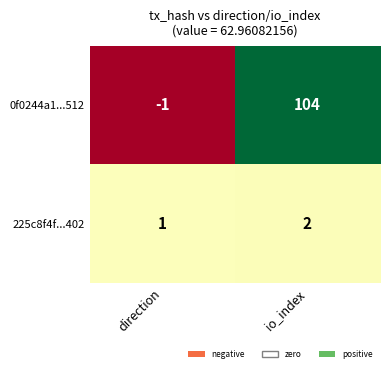

Which series changed the most between direction and io_index?

0f0244a1...512